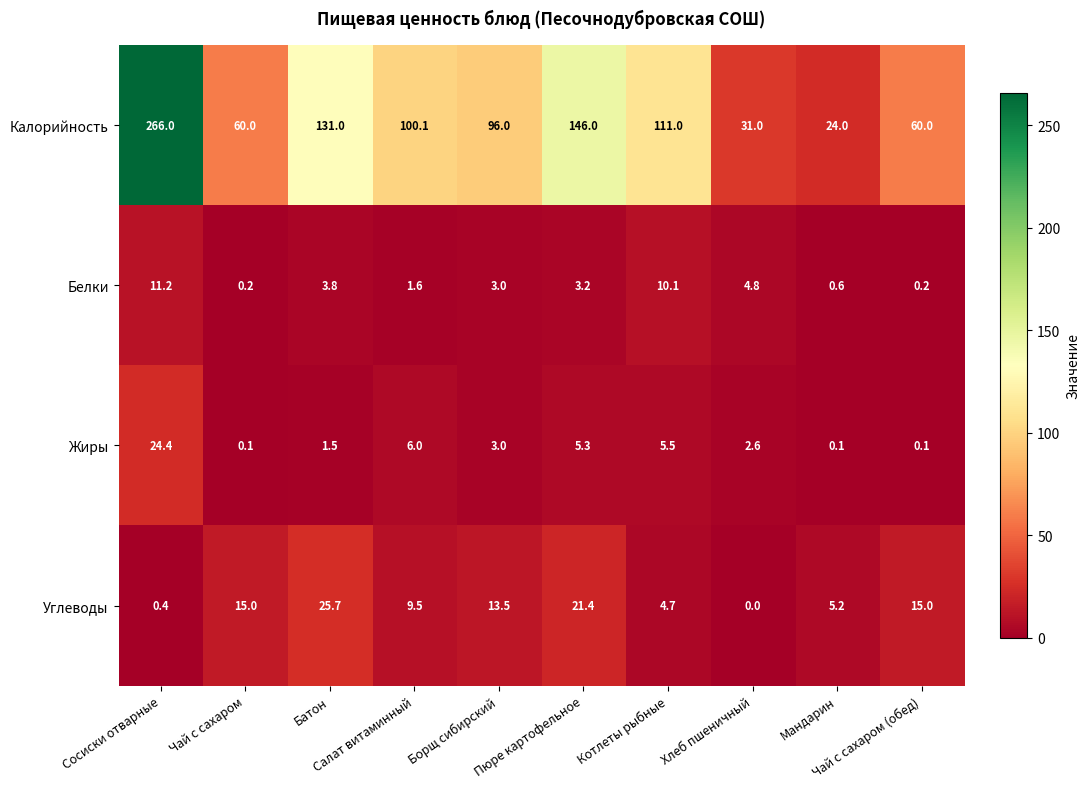

At which category does the chart reach its minimum across all series?

Хлеб пшеничный